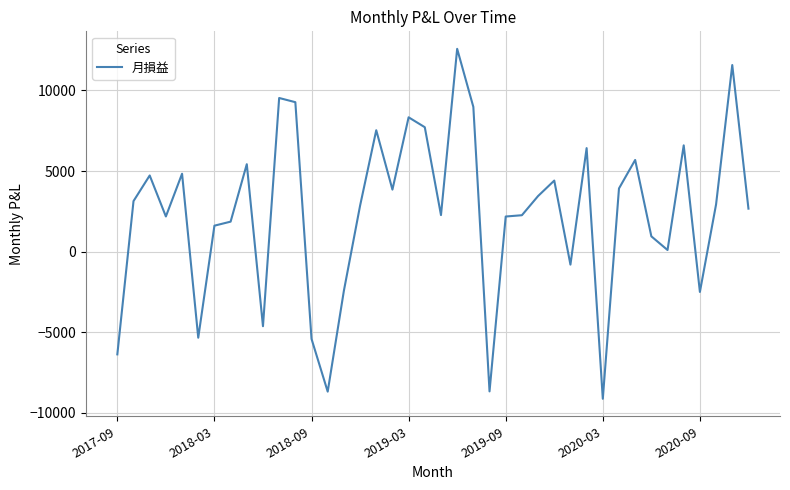

What is the smallest value displayed?

-9126